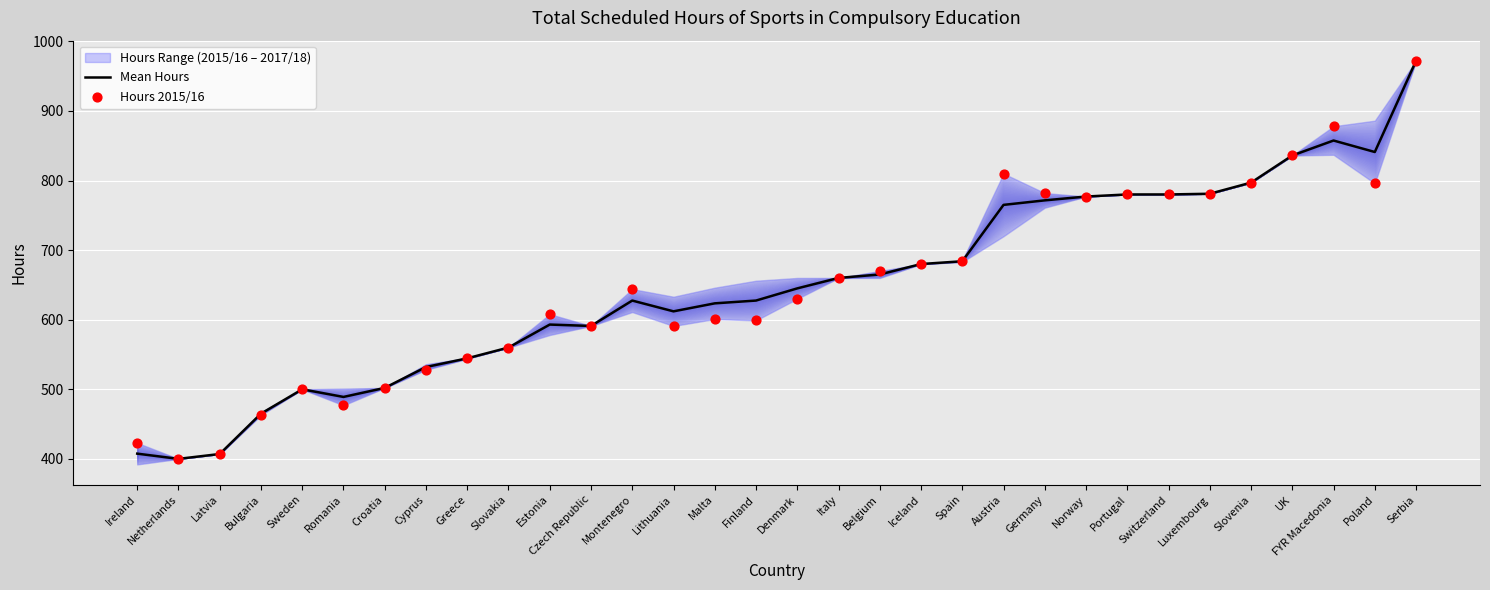

At which category is the sum across all series the highest?

Serbia